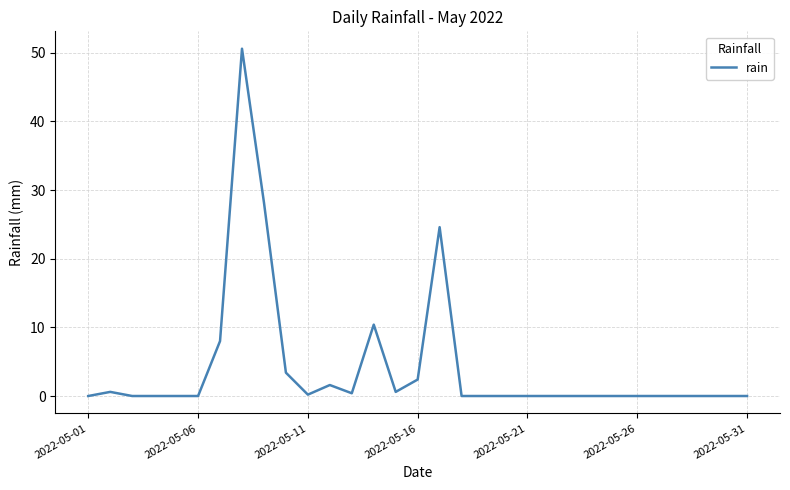

What is the greatest value displayed?

50.6